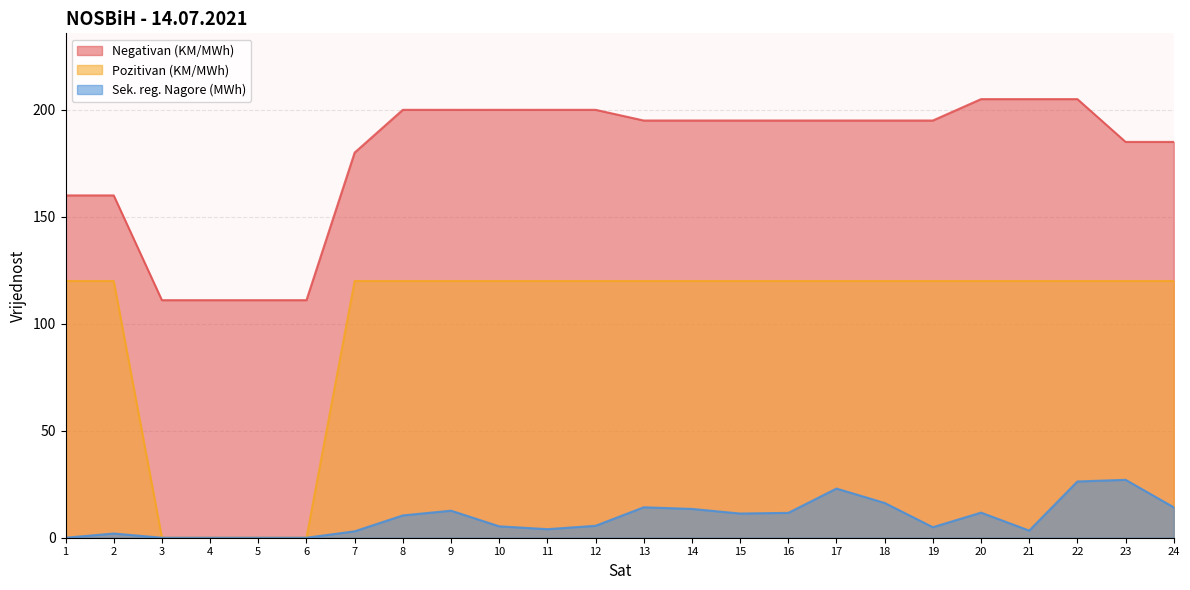

Reading left to right, extract all data points from this chart.

Negativan (KM/MWh): 160.0	160.0	111.0	111.0	111.0	111.0	180.0	200.0	200.0	200.0	200.0	200.0	195.0	195.0	195.0	195.0	195.0	195.0	195.0	205.0	205.0	205.0	185.0	185.0
Pozitivan (KM/MWh): 120.0	120.0	0.0	0.0	0.0	0.0	120.0	120.0	120.0	120.0	120.0	120.0	120.0	120.0	120.0	120.0	120.0	120.0	120.0	120.0	120.0	120.0	120.0	120.0
Sek. reg. Nagore (MWh): 0.0	2.0	0.0	0.0	0.0	0.0	3.0	10.4	12.6	5.3	4.0	5.6	14.2	13.5	11.3	11.6	23.0	16.2	4.9	11.7	3.3	26.3	27.1	14.2